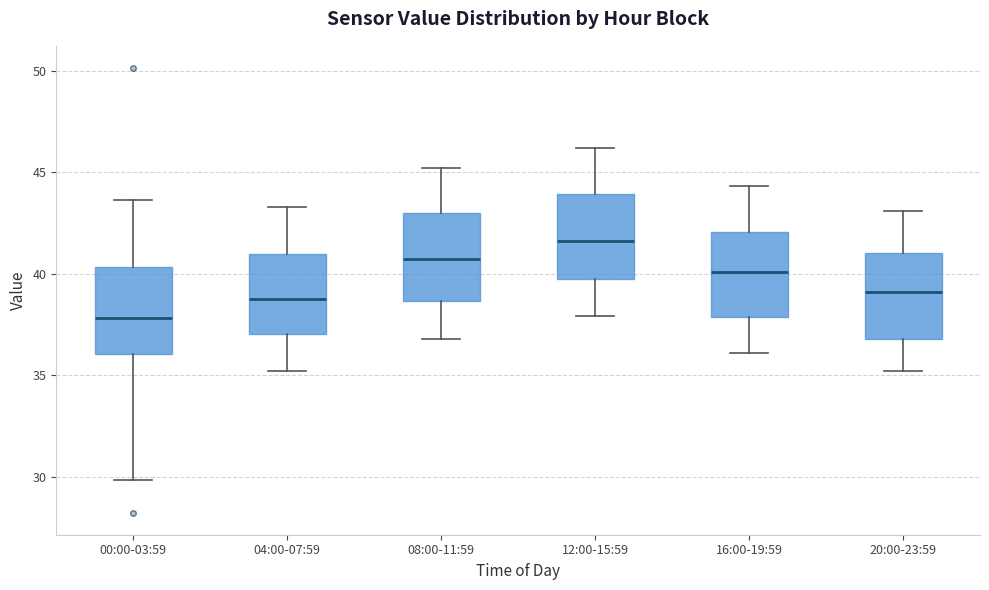

Where is the upper edge of the box for 04:00-07:59 on the y-axis? The values are not printed on the chart, so give them approximately, as read against the axis.

41.0